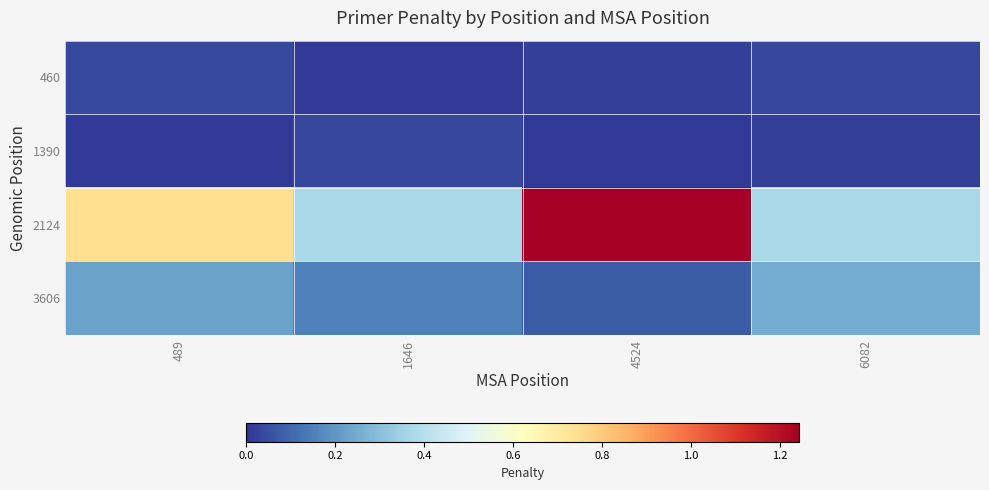

How many data points does each series have?

4